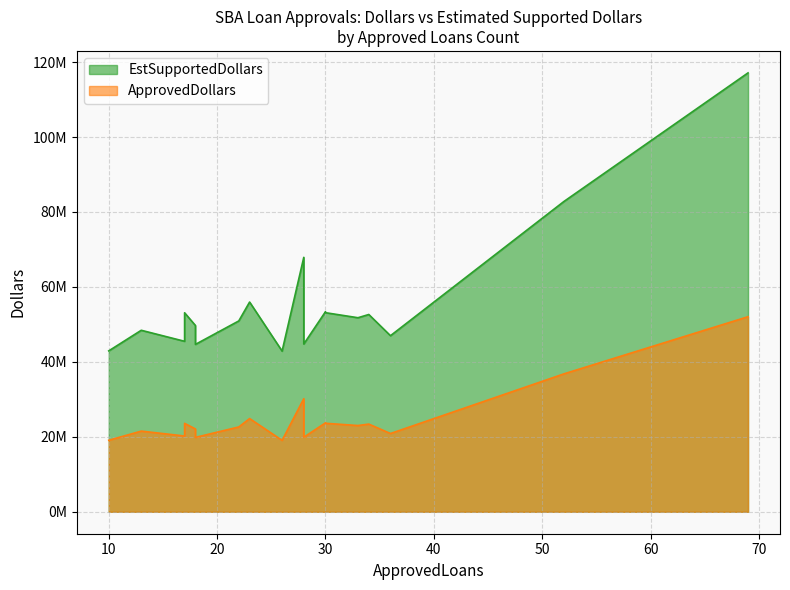

At which category is the sum across all series the highest?

69